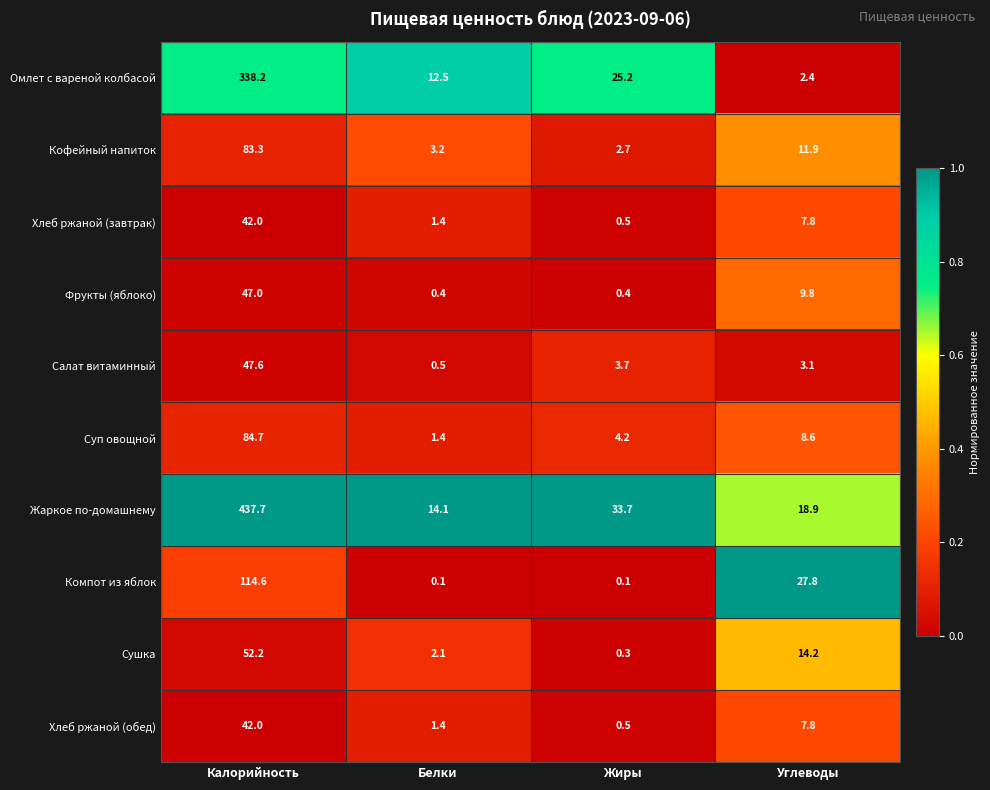

What is the greatest value displayed?

437.7